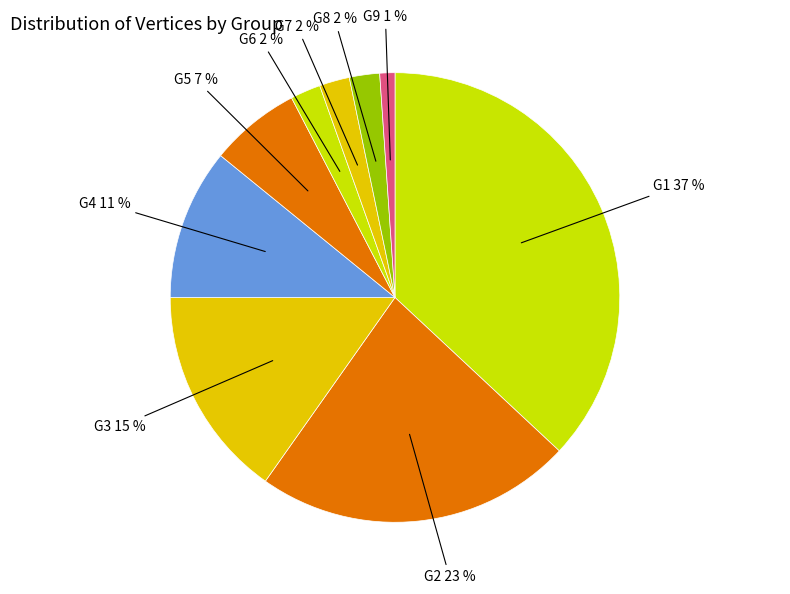

To the nearest percent, what is the difference between the G4 and G9 slice percentages?

10%